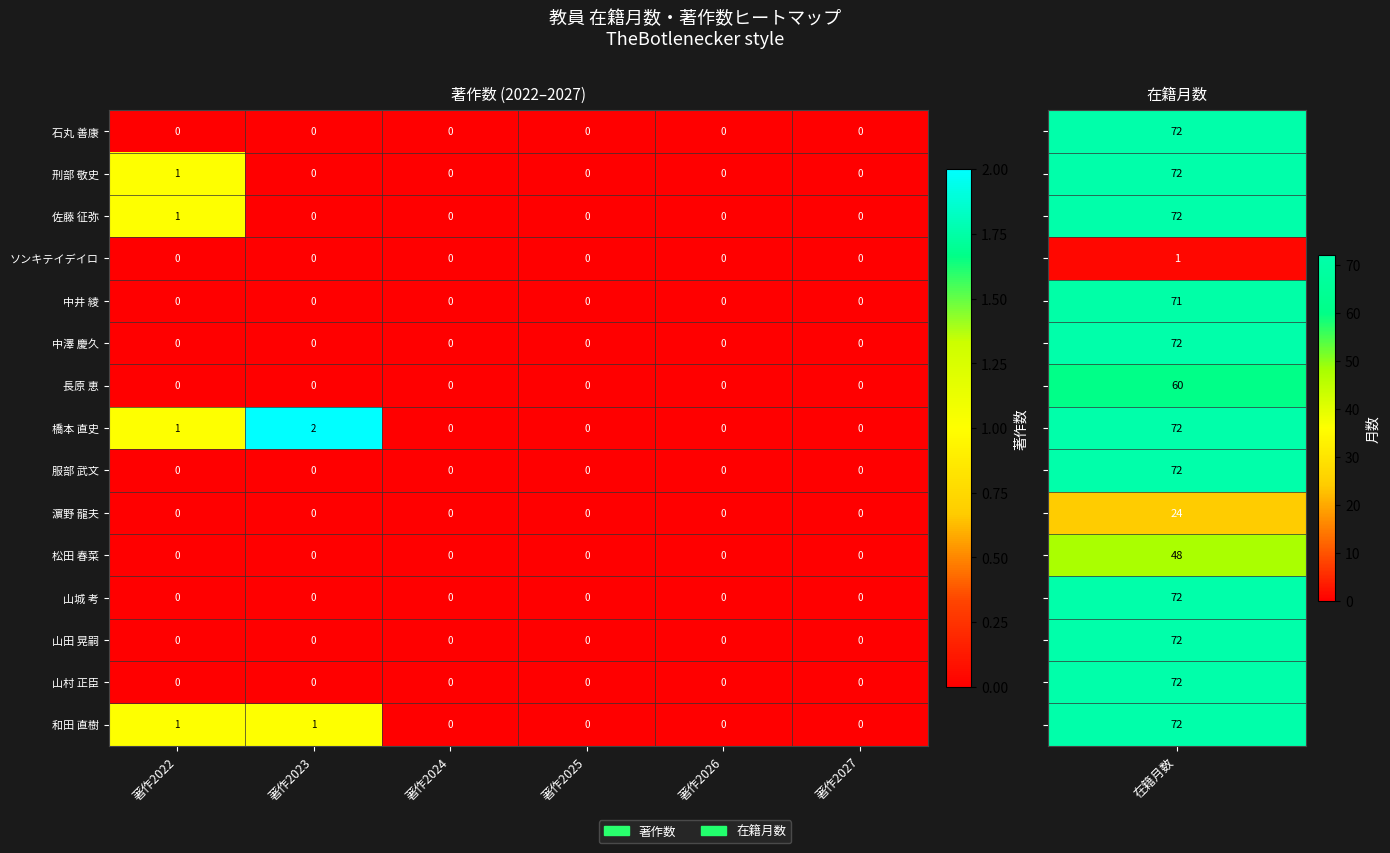

Which label corresponds to the largest value in the chart?

著作2023